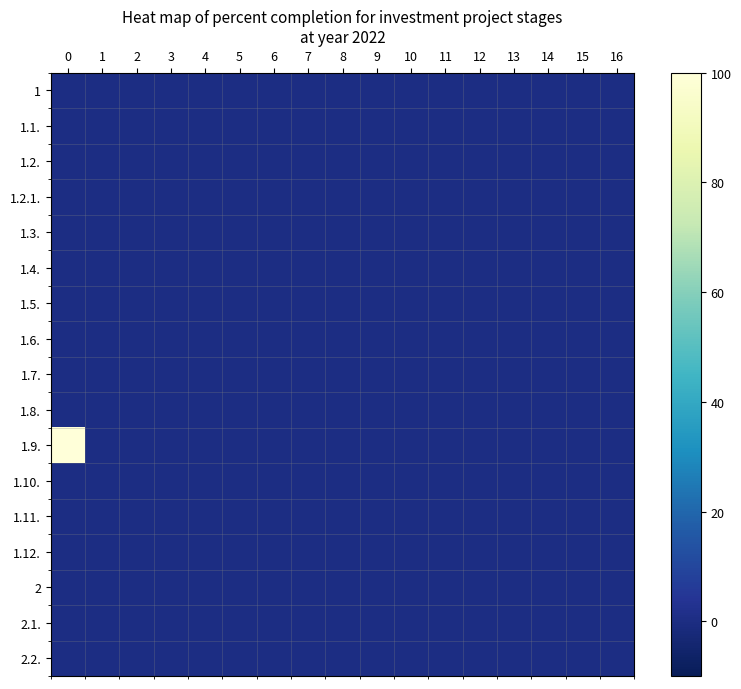

Reading left to right, extract all data points from this chart.

1: 0=0	1=0	2=0	3=0	4=0	5=0	6=0	7=0	8=0	9=0	10=0	11=0	12=0	13=0	14=0	15=0	16=0
1.1.: 0=0	1=0	2=0	3=0	4=0	5=0	6=0	7=0	8=0	9=0	10=0	11=0	12=0	13=0	14=0	15=0	16=0
1.2.: 0=0	1=0	2=0	3=0	4=0	5=0	6=0	7=0	8=0	9=0	10=0	11=0	12=0	13=0	14=0	15=0	16=0
1.2.1.: 0=0	1=0	2=0	3=0	4=0	5=0	6=0	7=0	8=0	9=0	10=0	11=0	12=0	13=0	14=0	15=0	16=0
1.3.: 0=0	1=0	2=0	3=0	4=0	5=0	6=0	7=0	8=0	9=0	10=0	11=0	12=0	13=0	14=0	15=0	16=0
1.4.: 0=0	1=0	2=0	3=0	4=0	5=0	6=0	7=0	8=0	9=0	10=0	11=0	12=0	13=0	14=0	15=0	16=0
1.5.: 0=0	1=0	2=0	3=0	4=0	5=0	6=0	7=0	8=0	9=0	10=0	11=0	12=0	13=0	14=0	15=0	16=0
1.6.: 0=0	1=0	2=0	3=0	4=0	5=0	6=0	7=0	8=0	9=0	10=0	11=0	12=0	13=0	14=0	15=0	16=0
1.7.: 0=0	1=0	2=0	3=0	4=0	5=0	6=0	7=0	8=0	9=0	10=0	11=0	12=0	13=0	14=0	15=0	16=0
1.8.: 0=0	1=0	2=0	3=0	4=0	5=0	6=0	7=0	8=0	9=0	10=0	11=0	12=0	13=0	14=0	15=0	16=0
1.9.: 0=100	1=0	2=0	3=0	4=0	5=0	6=0	7=0	8=0	9=0	10=0	11=0	12=0	13=0	14=0	15=0	16=0
1.10.: 0=0	1=0	2=0	3=0	4=0	5=0	6=0	7=0	8=0	9=0	10=0	11=0	12=0	13=0	14=0	15=0	16=0
1.11.: 0=0	1=0	2=0	3=0	4=0	5=0	6=0	7=0	8=0	9=0	10=0	11=0	12=0	13=0	14=0	15=0	16=0
1.12.: 0=0	1=0	2=0	3=0	4=0	5=0	6=0	7=0	8=0	9=0	10=0	11=0	12=0	13=0	14=0	15=0	16=0
2: 0=0	1=0	2=0	3=0	4=0	5=0	6=0	7=0	8=0	9=0	10=0	11=0	12=0	13=0	14=0	15=0	16=0
2.1.: 0=0	1=0	2=0	3=0	4=0	5=0	6=0	7=0	8=0	9=0	10=0	11=0	12=0	13=0	14=0	15=0	16=0
2.2.: 0=0	1=0	2=0	3=0	4=0	5=0	6=0	7=0	8=0	9=0	10=0	11=0	12=0	13=0	14=0	15=0	16=0